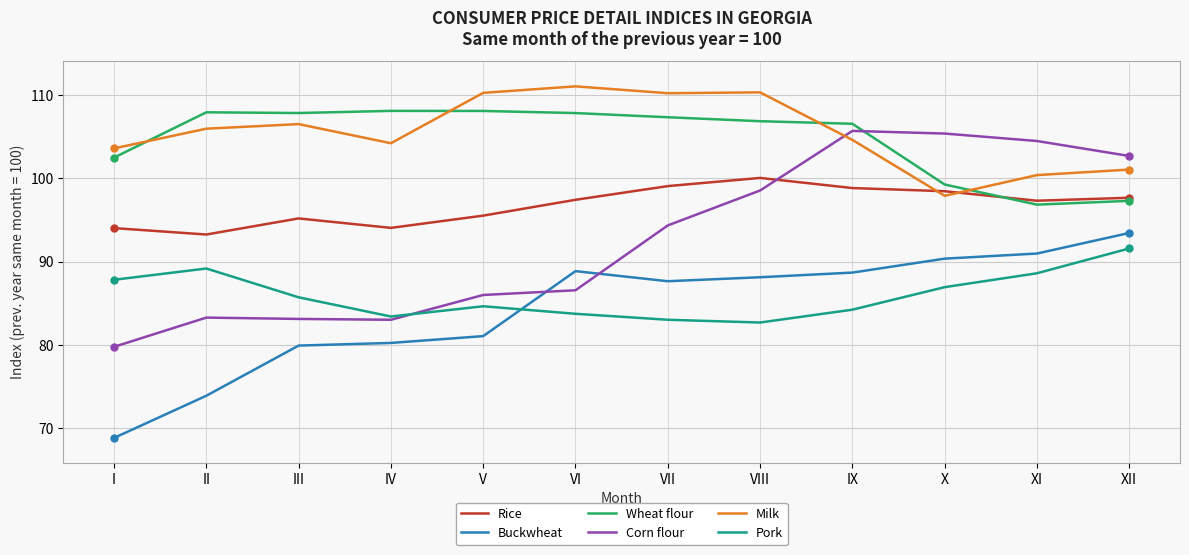

What is the lowest value of the Rice series?

93.3